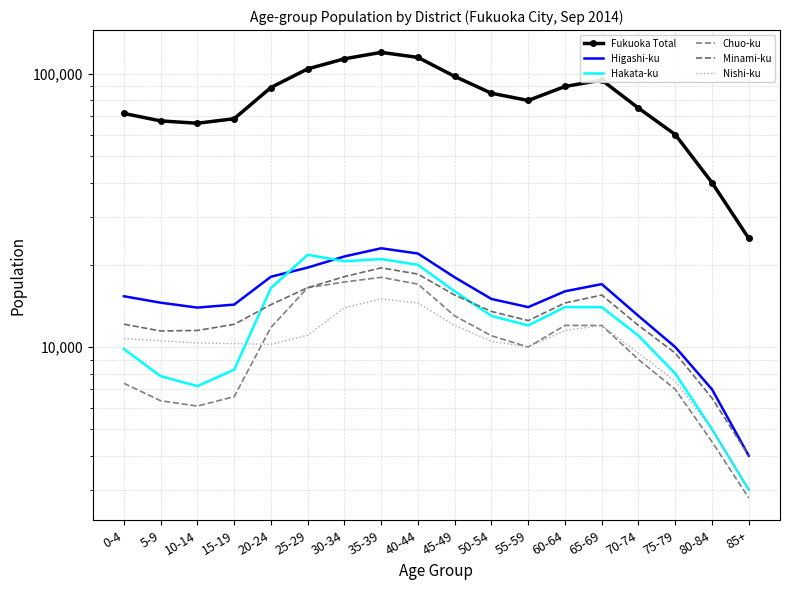

What position from the left is 75-79?

16